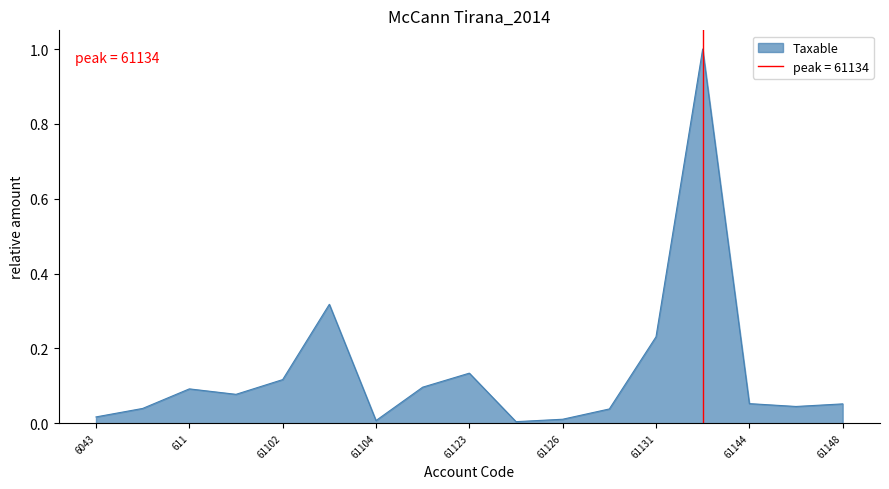

What is the label of the 14th point from the right?

61101